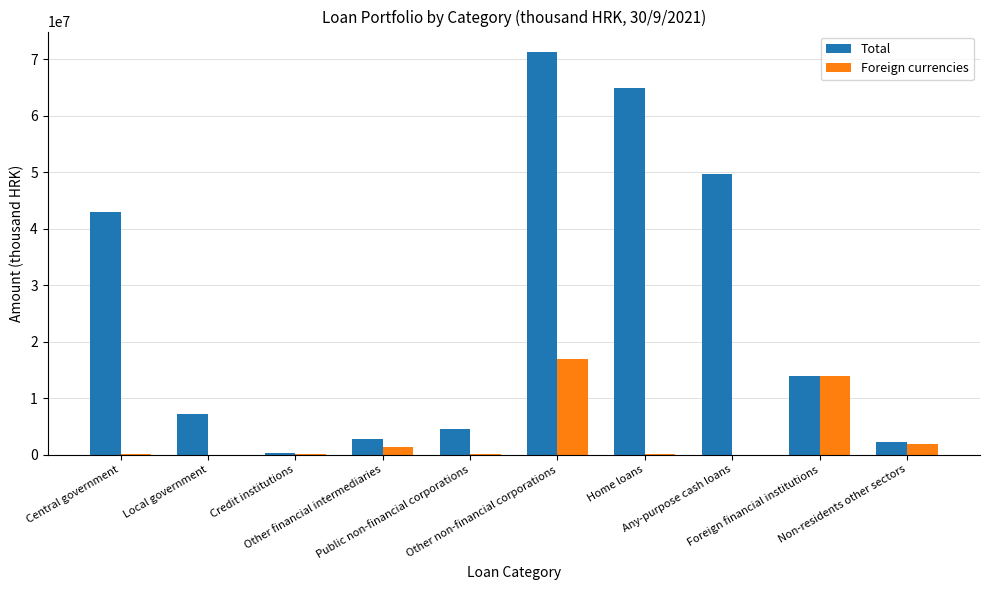

Are the bars horizontal?

No